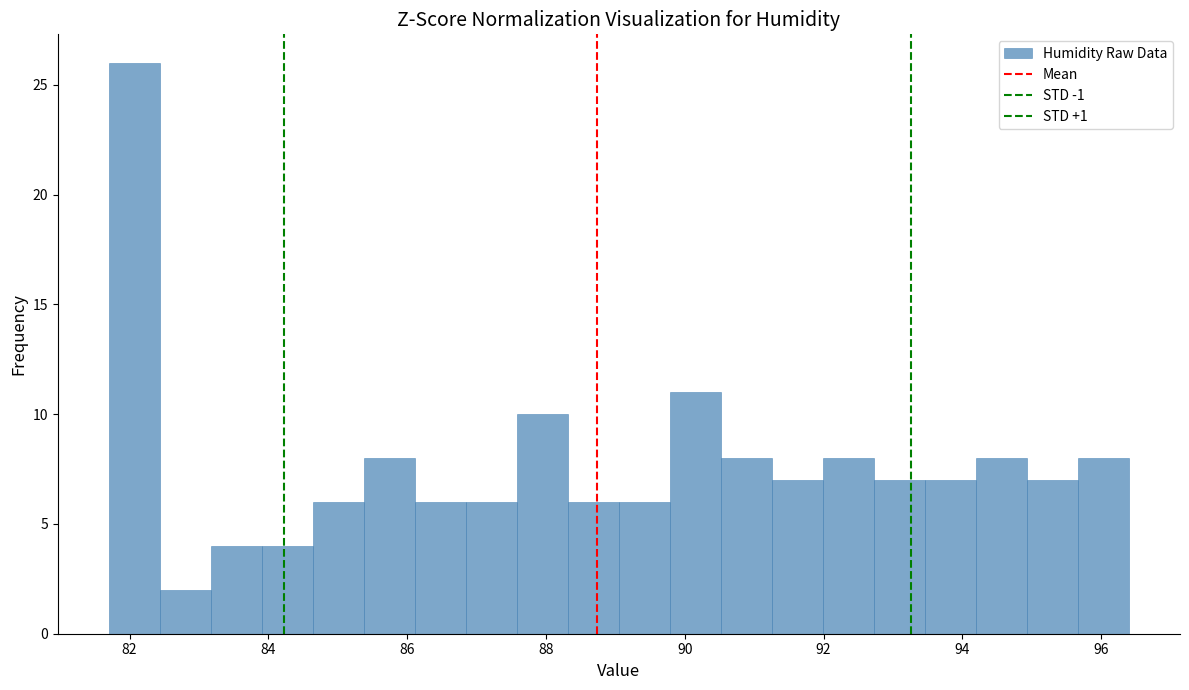

Around what value on the x-axis is the tallest bar? Give the approximate position of its centre, as read against the axis.

82.0